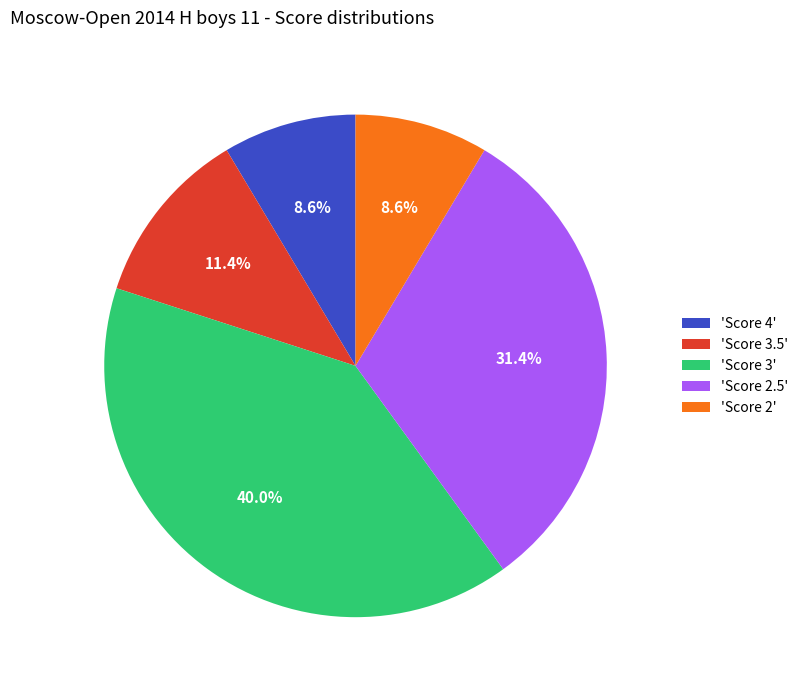

How many segments does this pie chart have?

5